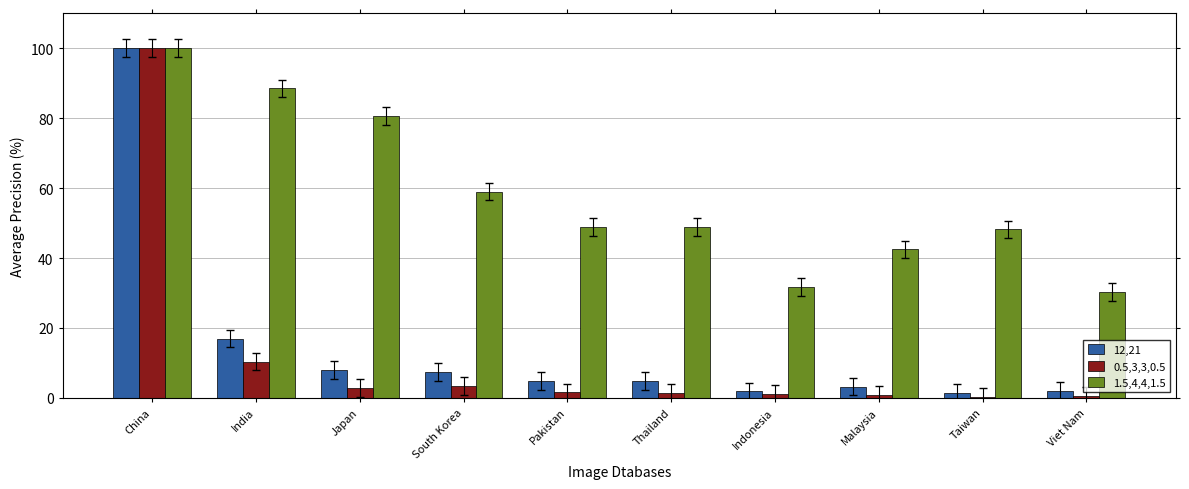

What is the label of the 3rd bar from the right?

Malaysia